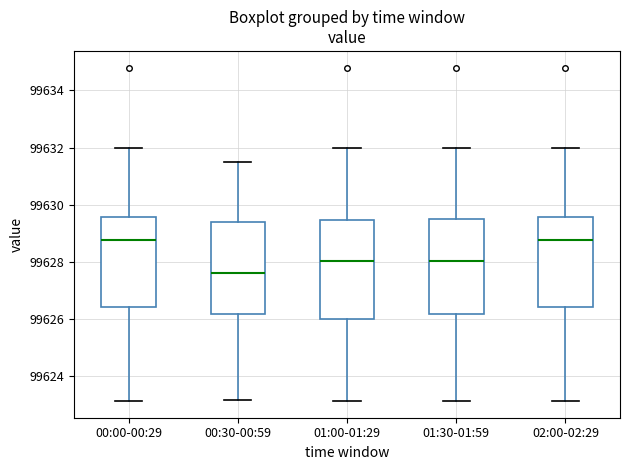

Where does the upper whisker of the box for 01:00-01:29 end on the y-axis? The values are not printed on the chart, so give them approximately, as read against the axis.

99632.0